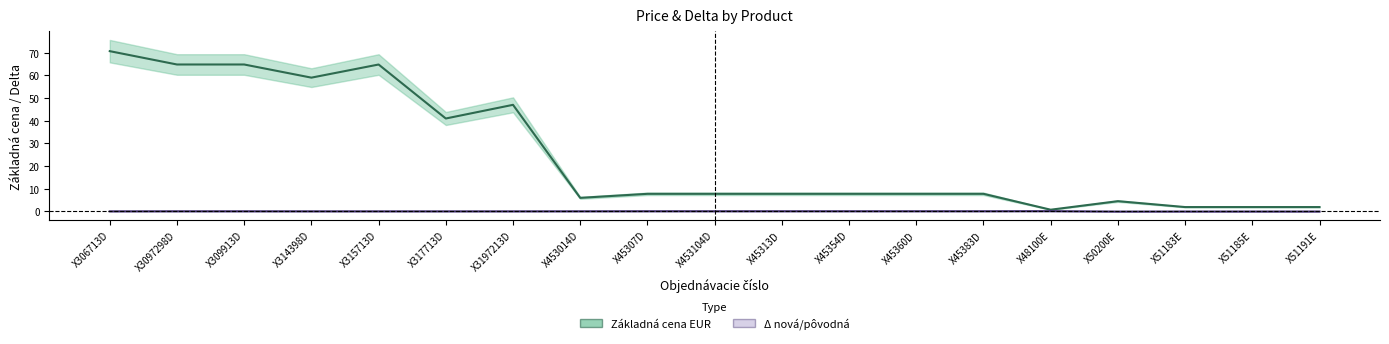

How many values in the Δ nová/pôvodná series are below 0?

4